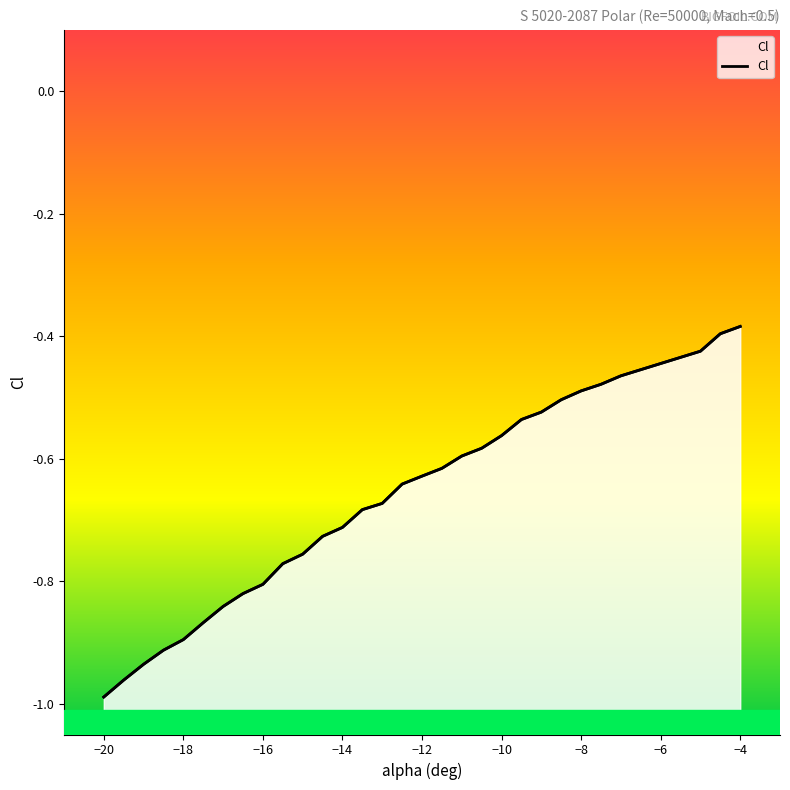

What is the sum of all values?

-20.2